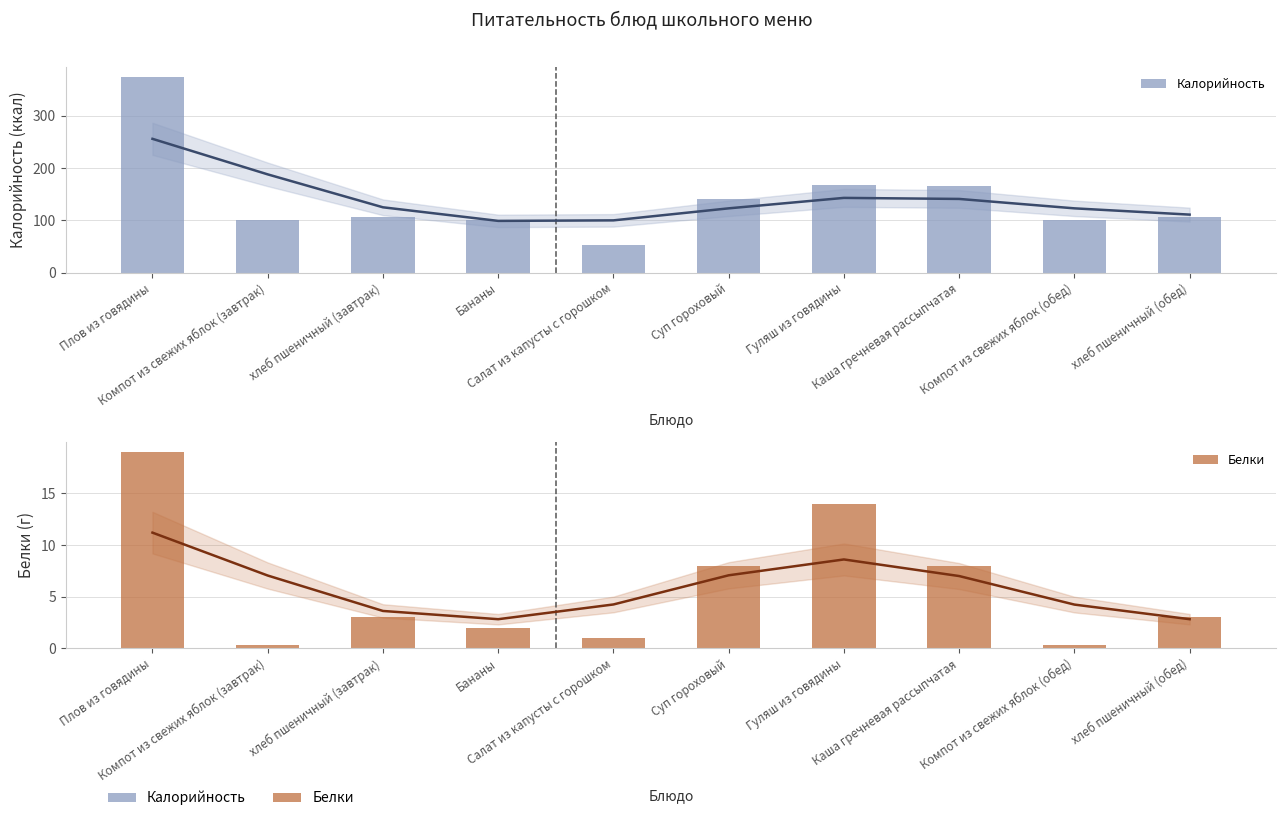

Between хлеб пшеничный (обед) and Суп гороховый, which is larger?

Суп гороховый